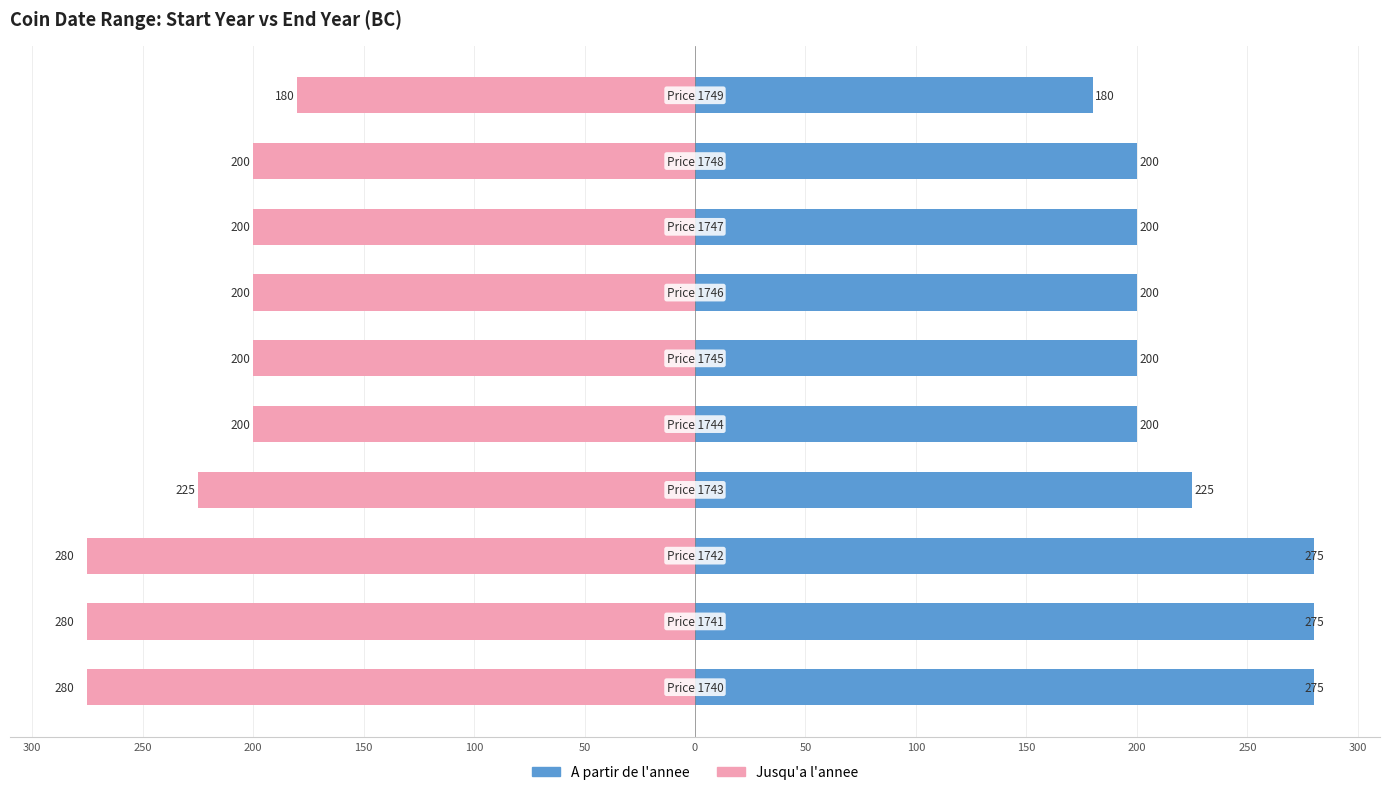

What is the difference between the second highest and second lowest values in the A partir de l'annee series?

80